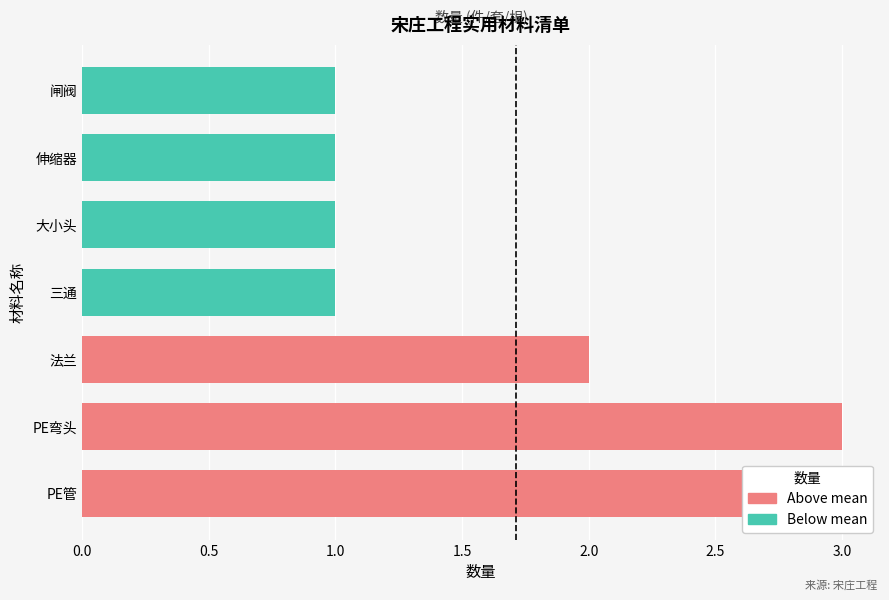

Which category has the lowest value across all series?

闸阀